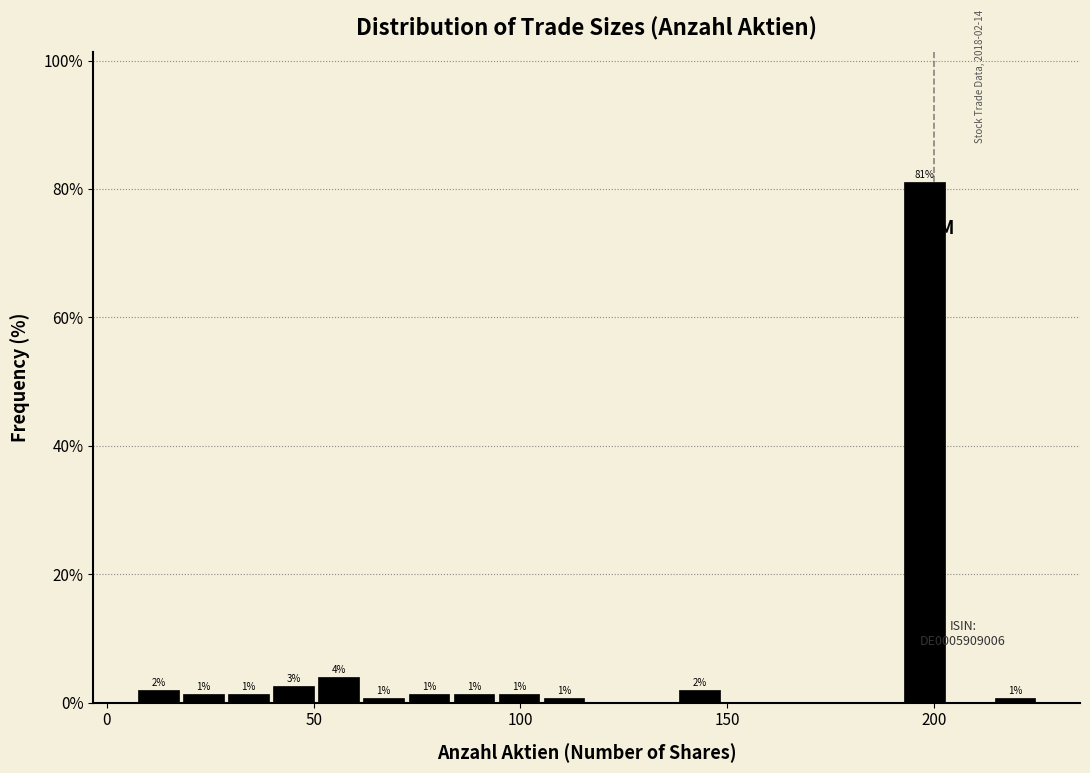

Around what value on the x-axis is the tallest bar? Give the approximate position of its centre, as read against the axis.

200